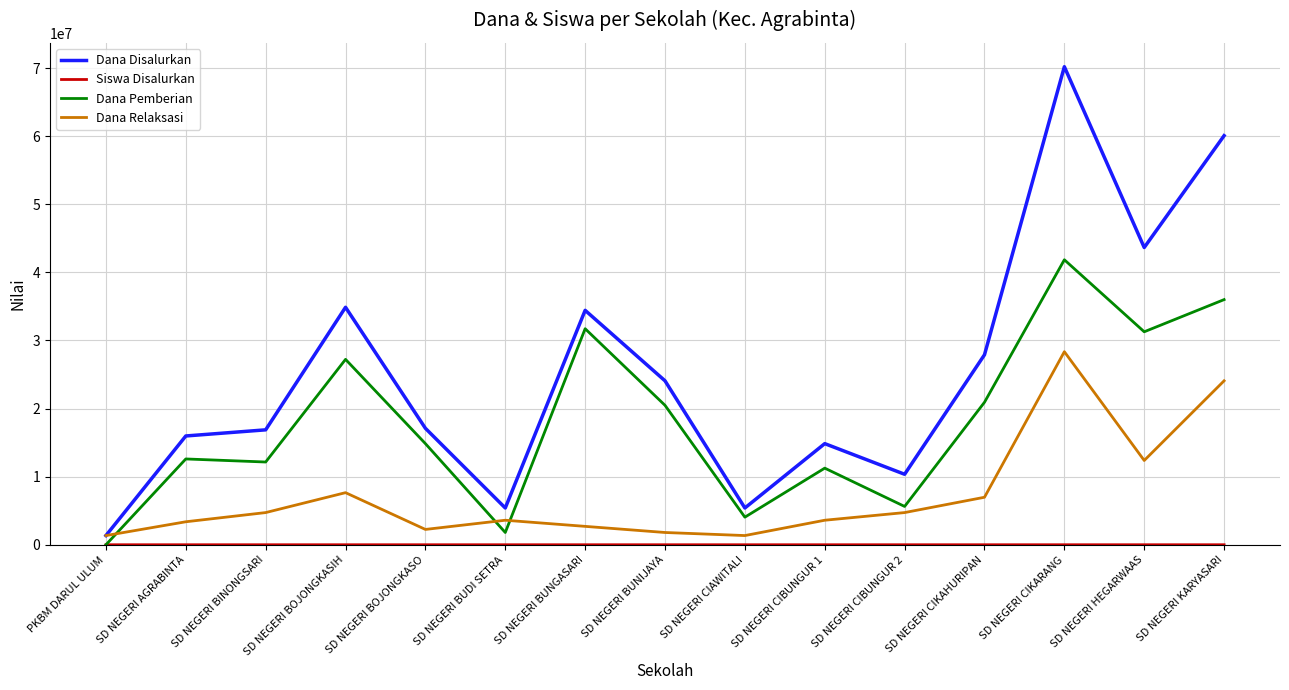

Which label corresponds to the largest value in the chart?

SD NEGERI CIKARANG